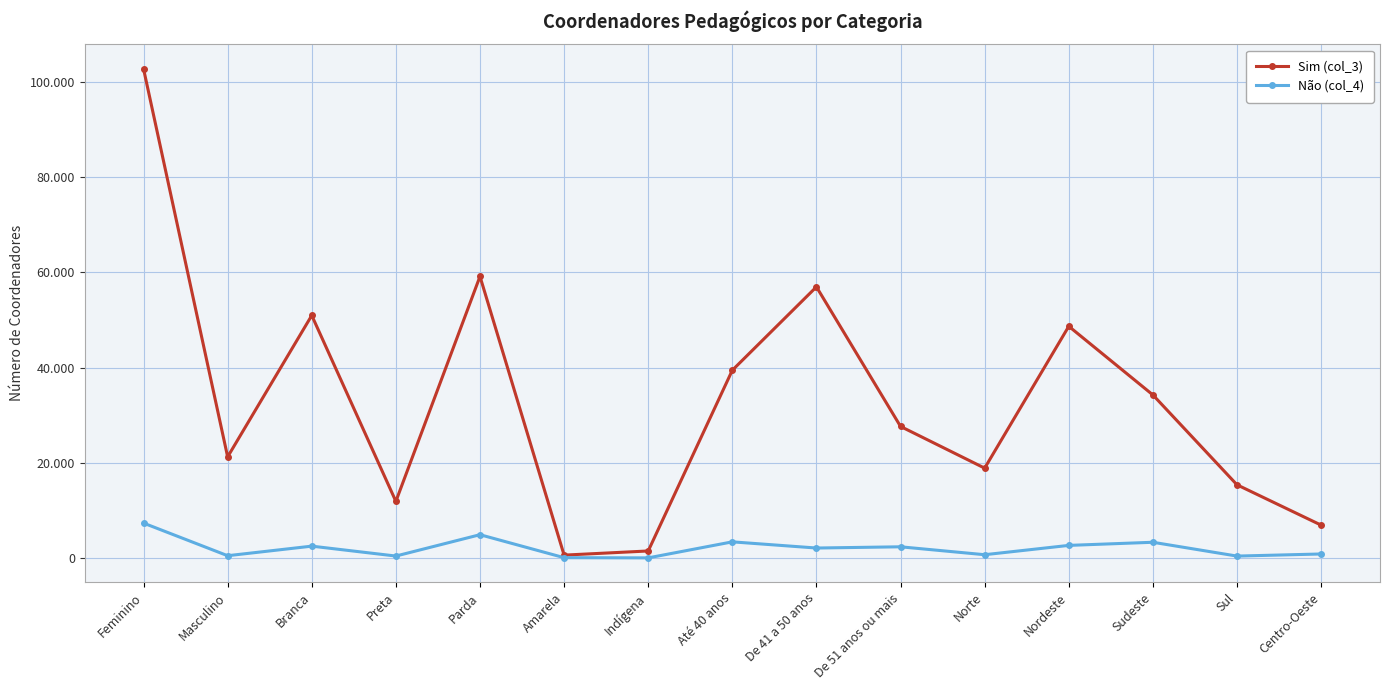

What is the difference between the maximum and second lowest values in the Sim (col_3) series?

101339